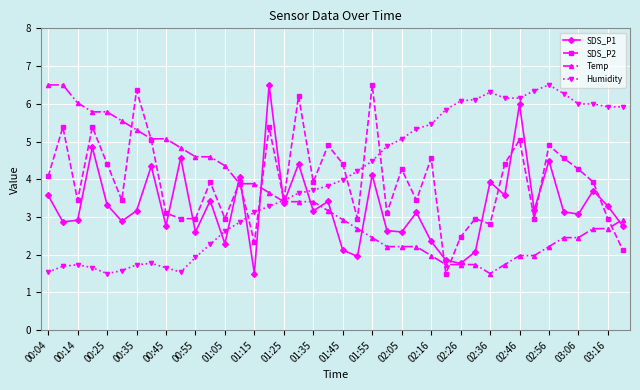

What is the average value of the SDS_P1 series?

3.3